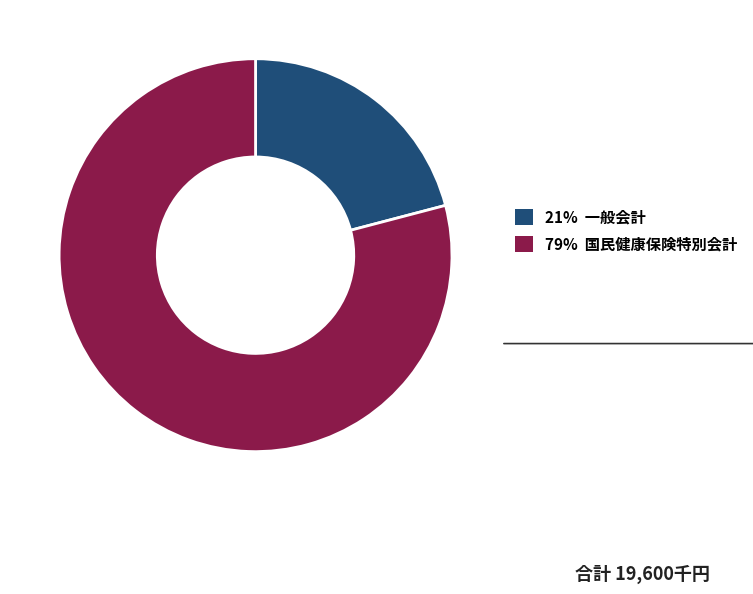

How many segments does this pie chart have?

2